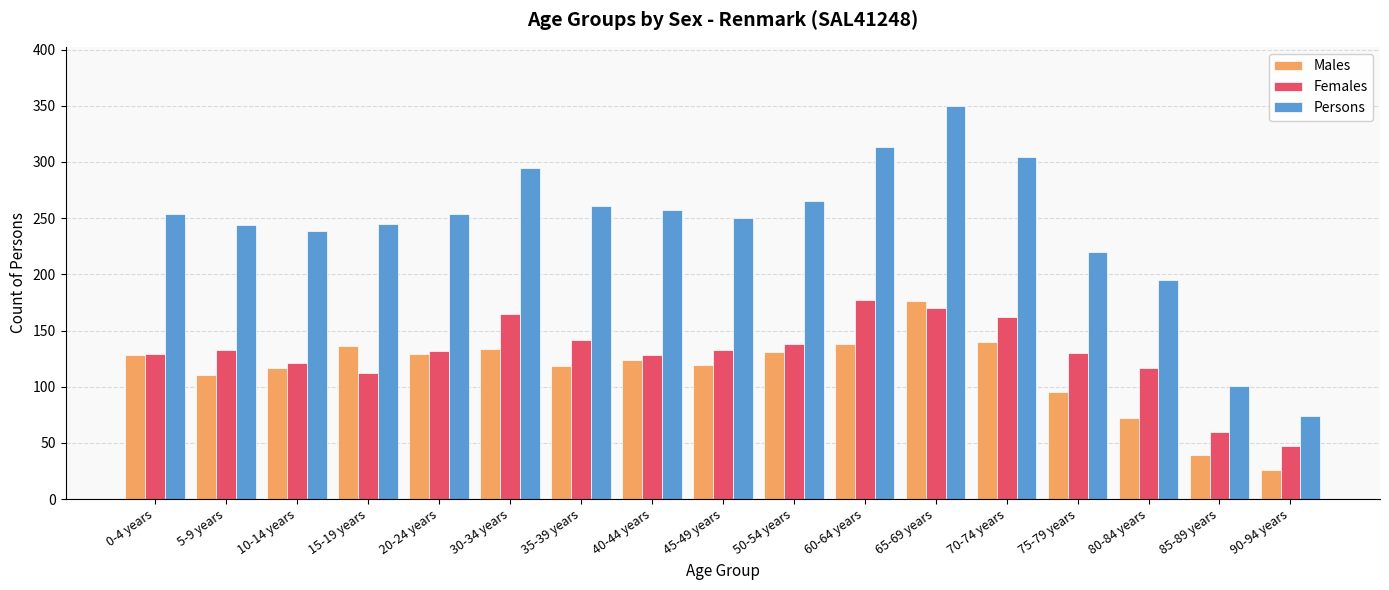

What is the difference between the maximum and second lowest values in the Females series?

117